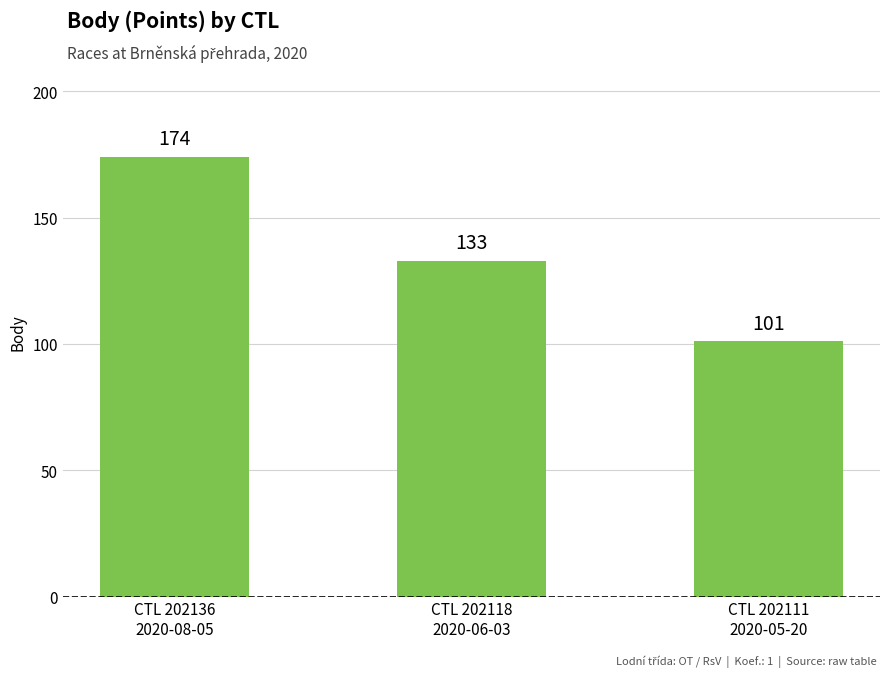

Rank the categories by value from highest to lowest.

CTL 202136
2020-08-05, CTL 202118
2020-06-03, CTL 202111
2020-05-20